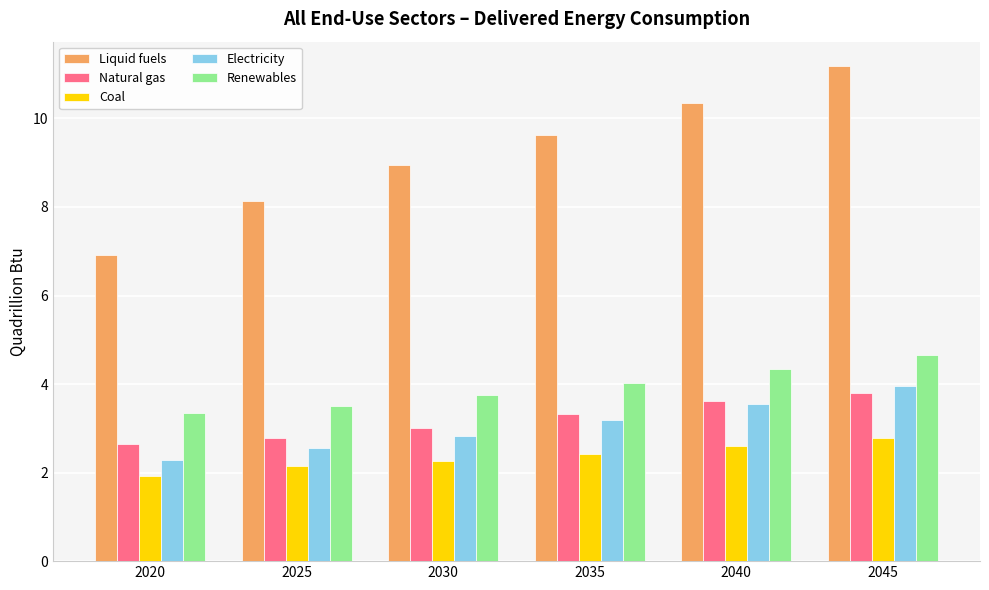

How many bars are there in total?

30